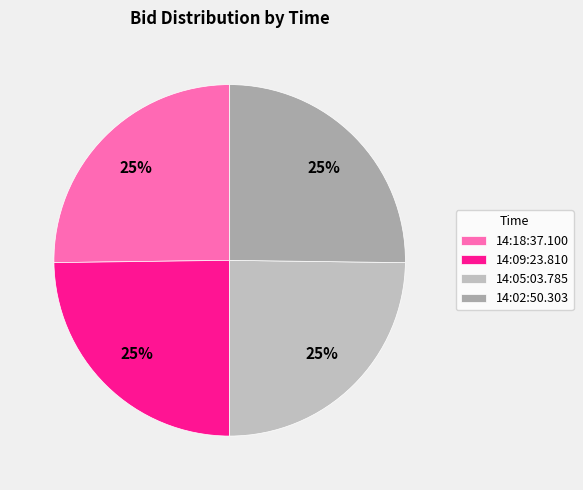

Does 14:02:50.303 account for over 50% of the chart?

No